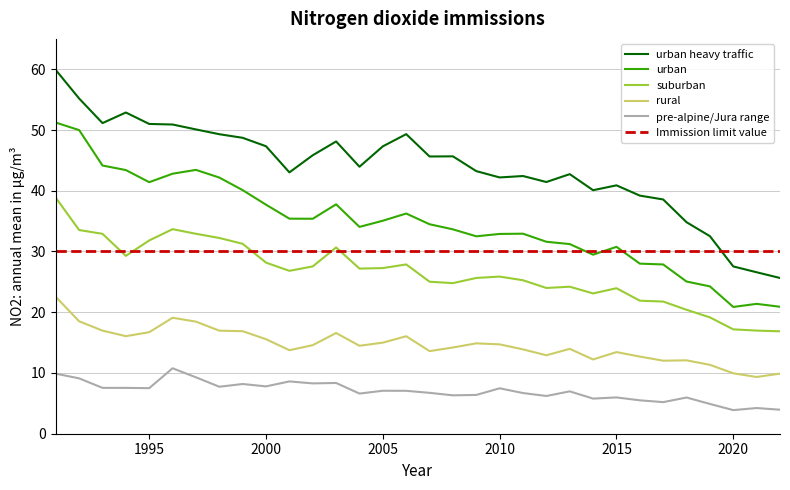

Which series has the widest spread of values?

urban heavy traffic